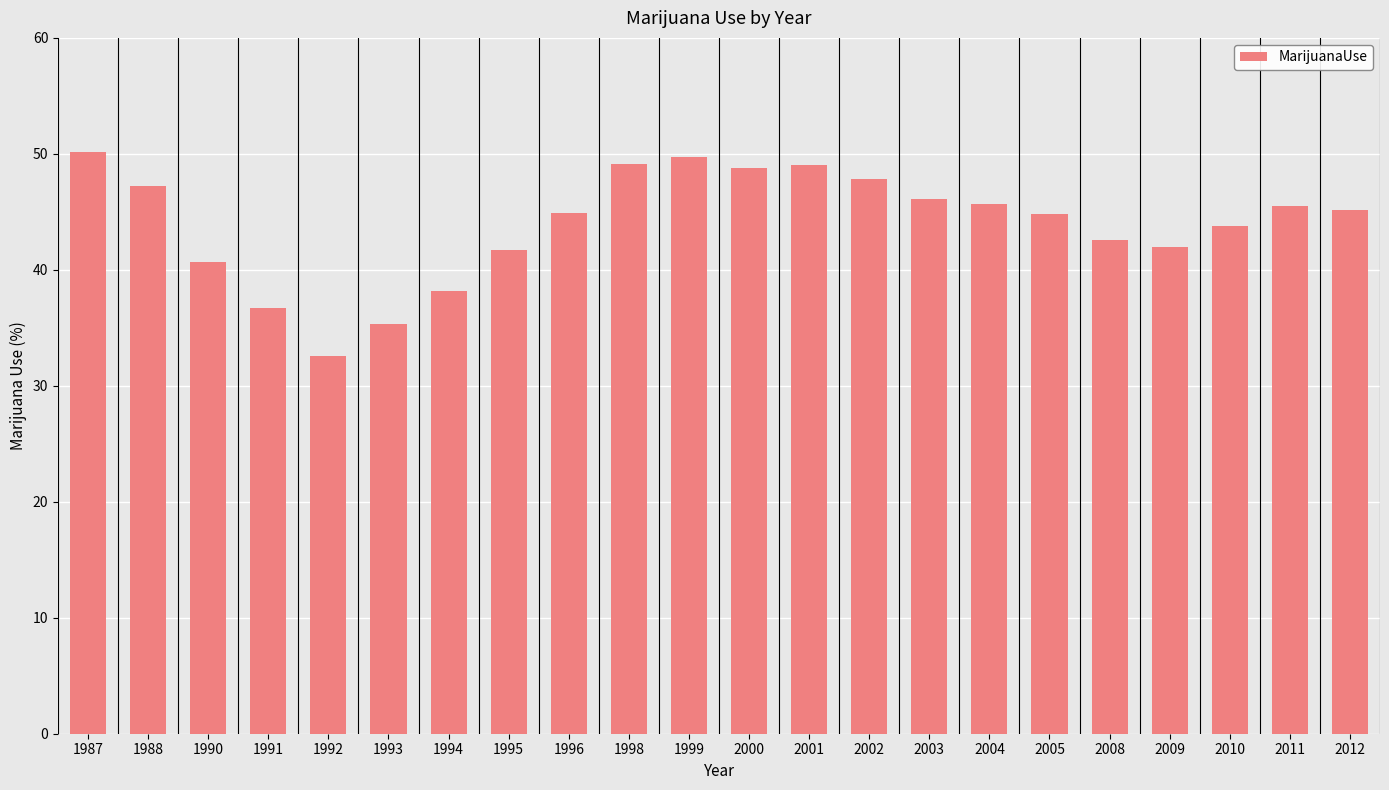

What is the difference between the maximum and minimum values?

17.6